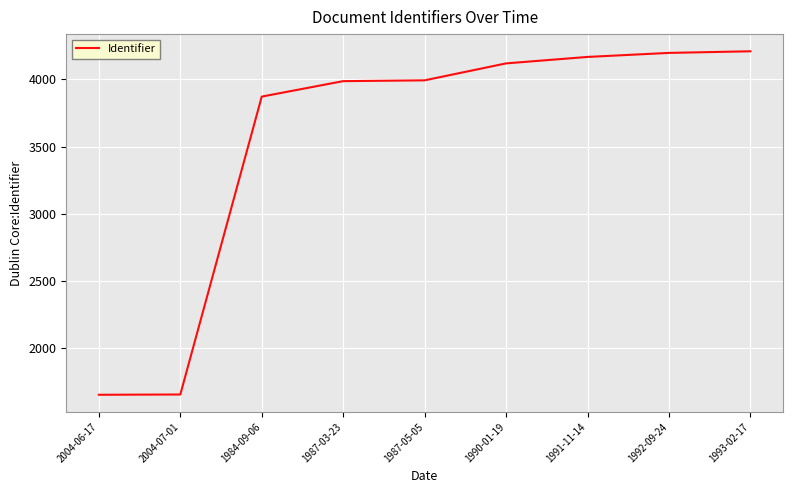

How many values are below 3992?

4